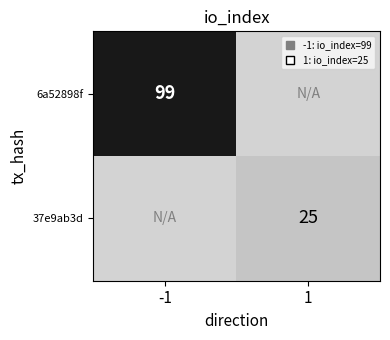

Which label corresponds to the largest value in the chart?

-1